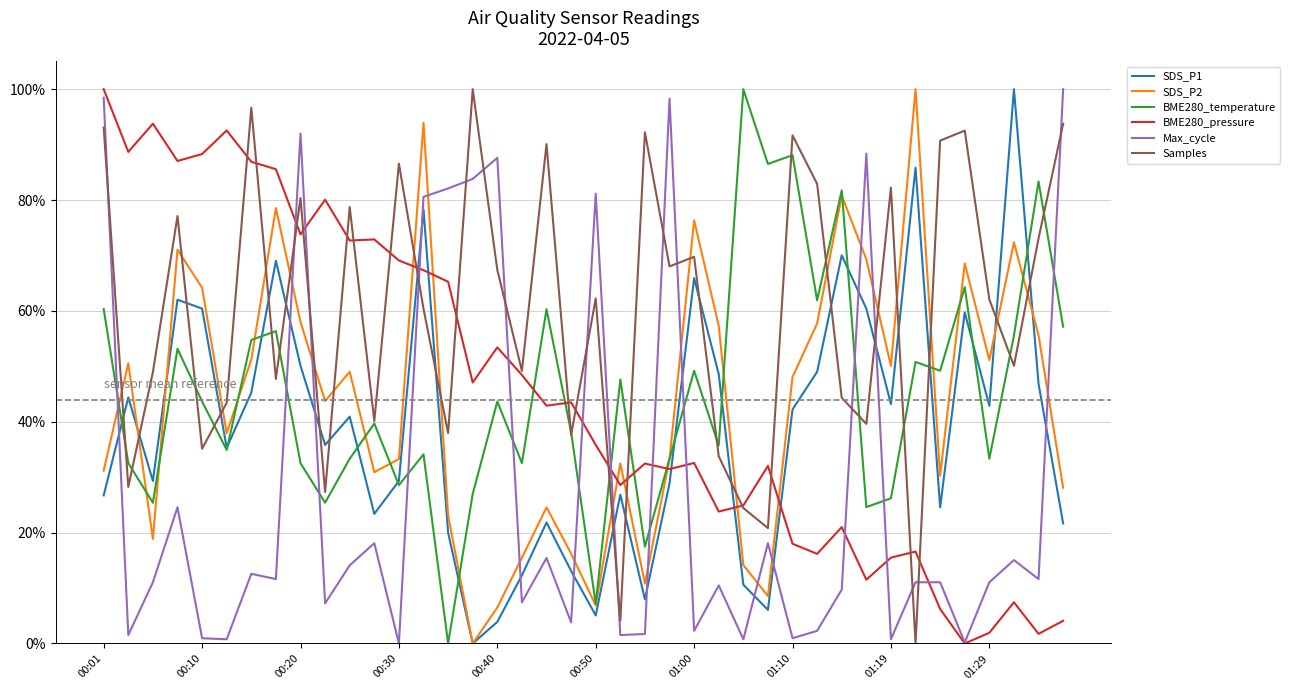

Where is BME280_temperature nearest to the value 0?

14